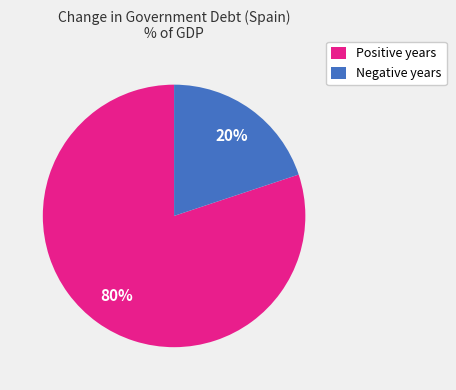

To the nearest percent, what percentage of the pie is Negative years?

20%